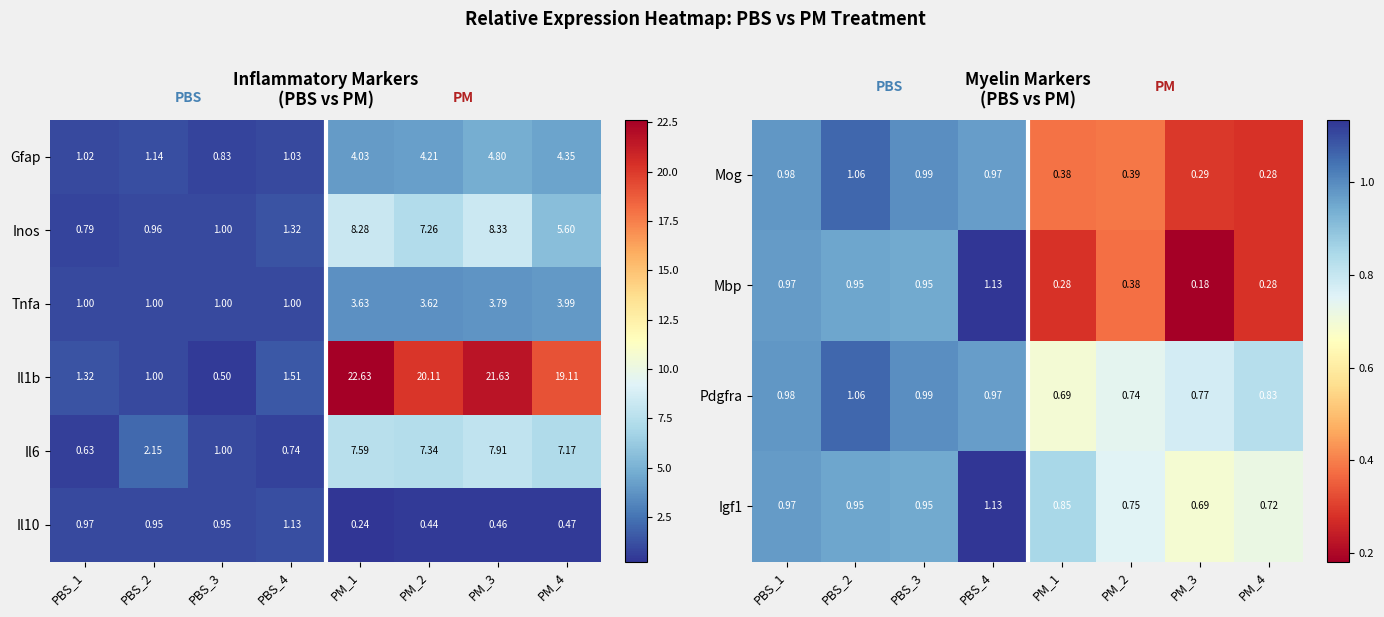

What is the total value across all series at PBS_3?

5.8